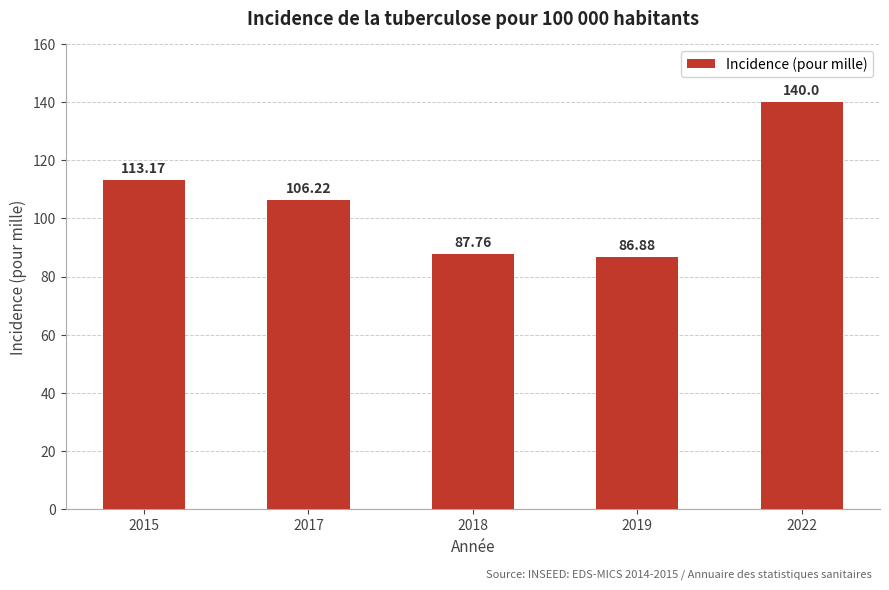

What is the smallest value displayed?

86.9